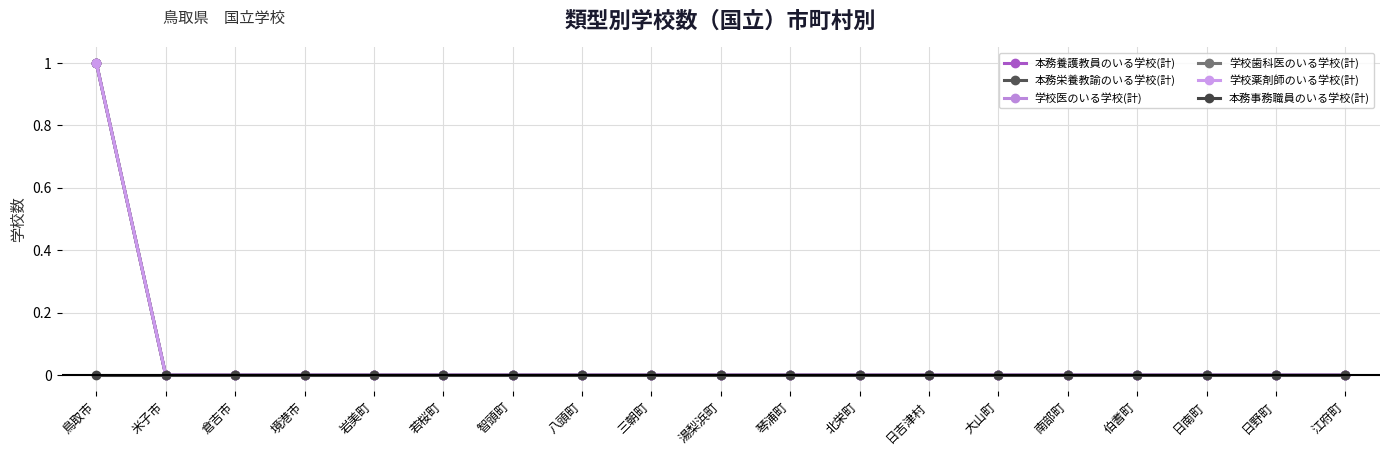

The value of 学校薬剤師のいる学校(計) at 三朝町 is 1. True or false?

False